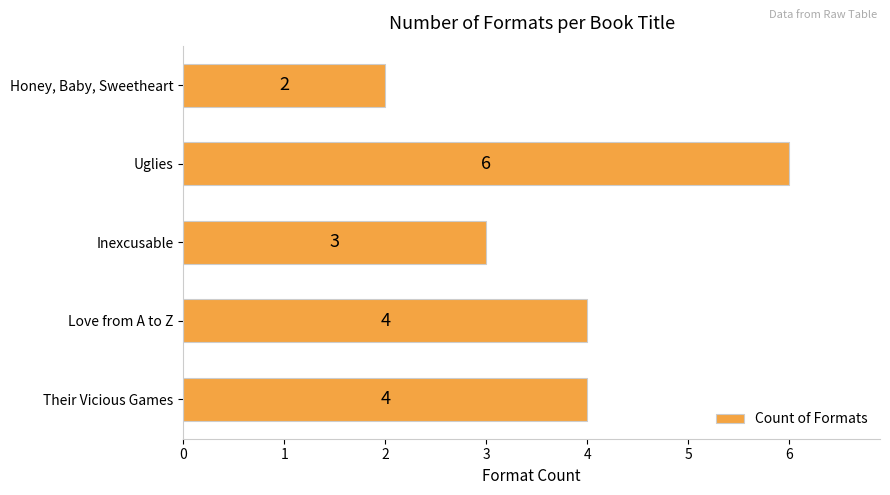

True or false: the data shows 4 at Inexcusable.

False